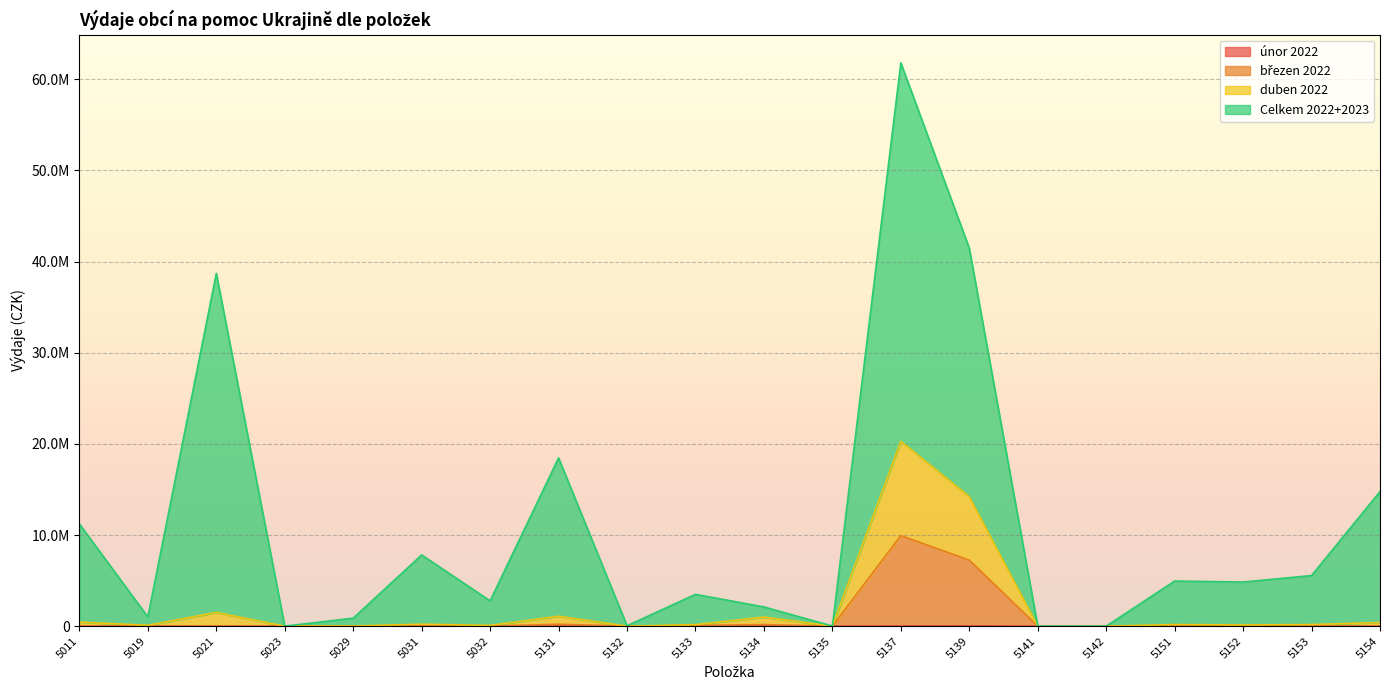

True or false: duben 2022 and březen 2022 cross at least once.

False